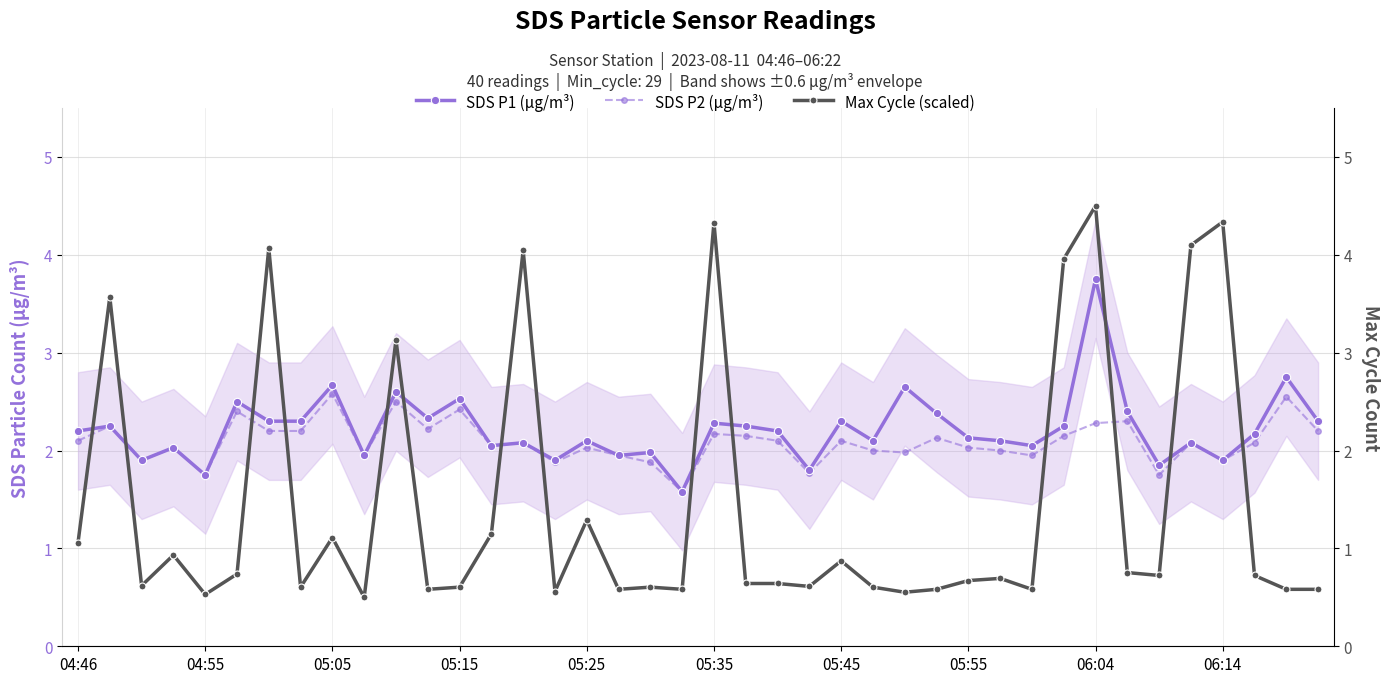

What is the average value of the SDS P1 (μg/m³) series?

2.2